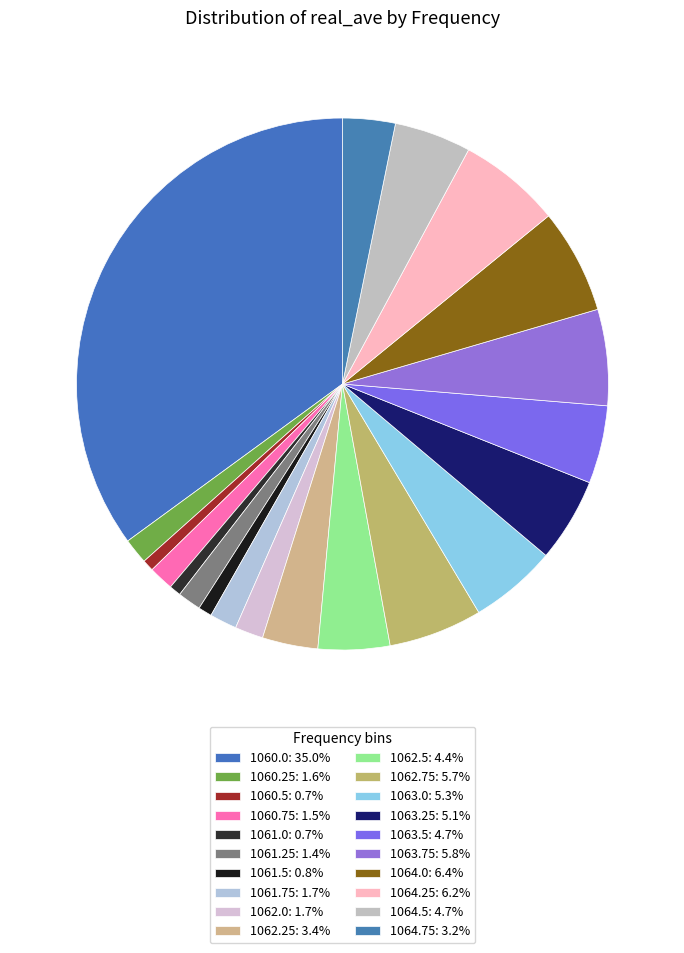

Count the number of slices in the pie.

20